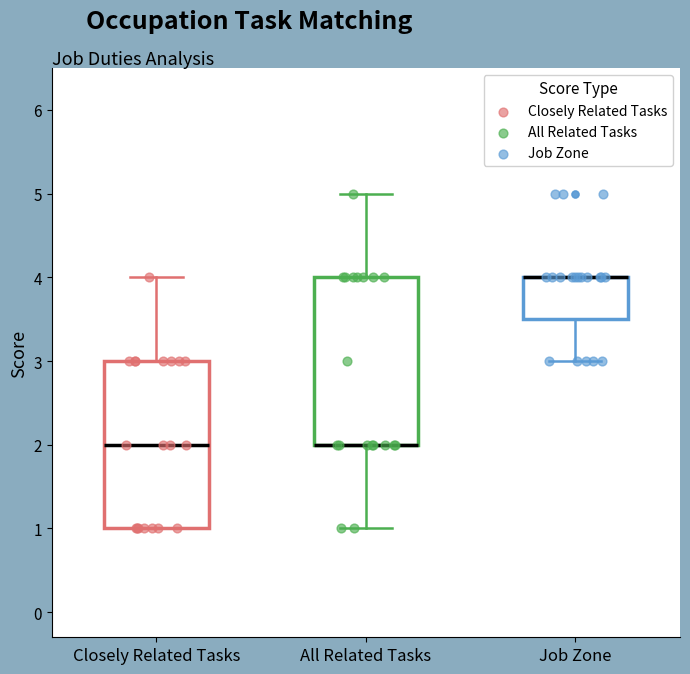

Reading left to right, read every box against the y-axis: the position of its median line, the range the box covers, and the ends of its whiskers. The values are not printed on the chart, so give them approximately, as read against the axis.

Closely Related Tasks: median 2.0, box 1.0 to 3.0, whiskers 1.0 to 4.0
All Related Tasks: median 2.0 (drawn on the box's lower edge), box 2.0 to 4.0, whiskers 1.0 to 5.0
Job Zone: median 4.0 (drawn on the box's upper edge), box 3.5 to 4.0, whiskers 3.0 to 4.0